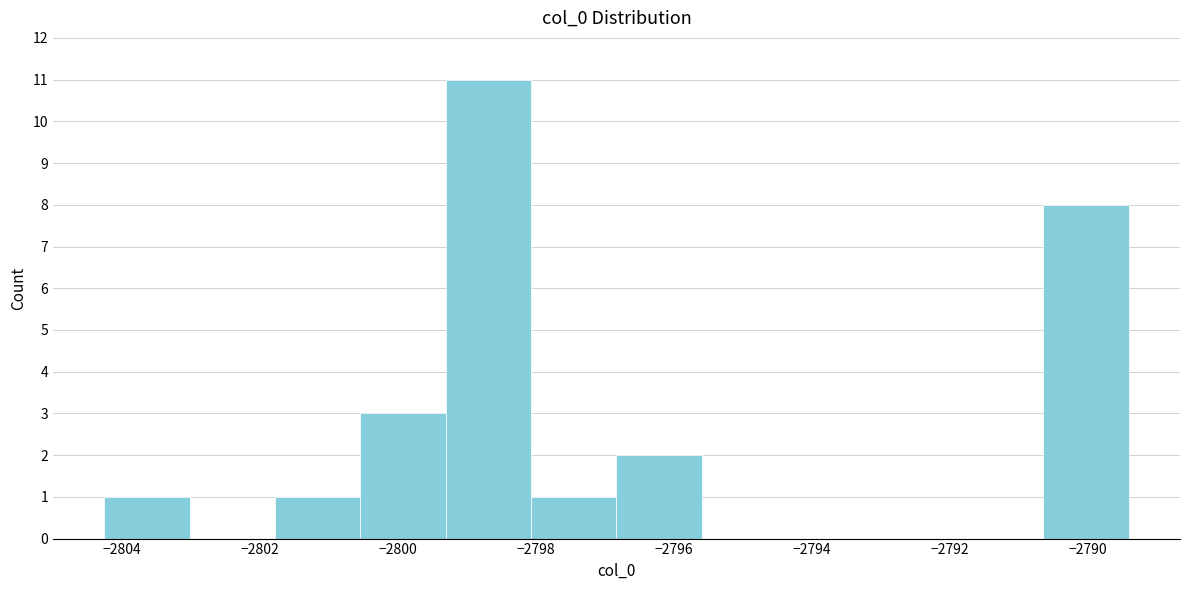

Reading left to right, transcribe this chart: for each bar, give the range it covers on the x-axis and its height. Neither the bar edges nor the heights are printed on the chart, so give them approximately, as read against the axes.

-2804.2 to -2803.0: 1
-2803.0 to -2801.8: 0
-2801.8 to -2800.6: 1
-2800.6 to -2799.4: 3
-2799.4 to -2798.0: 11
-2798.0 to -2796.8: 1
-2796.8 to -2795.6: 2
-2795.6 to -2794.4: 0
-2794.4 to -2793.2: 0
-2793.2 to -2791.8: 0
-2791.8 to -2790.6: 0
-2790.6 to -2789.4: 8